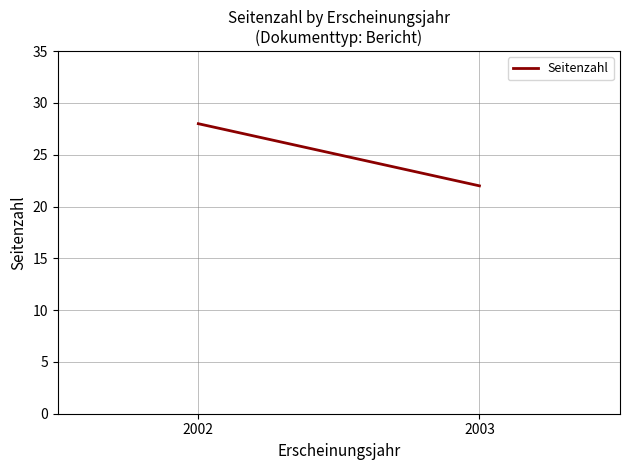

How many lines are shown in the chart?

1